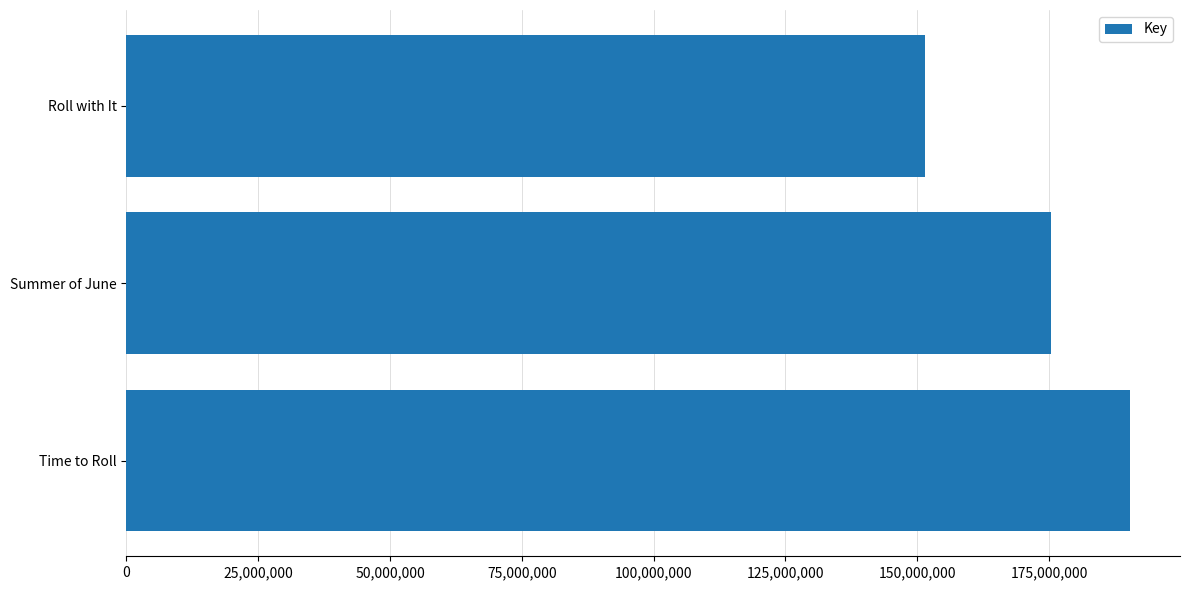

What value does the data have at Time to Roll, to the nearest 10?

190344950